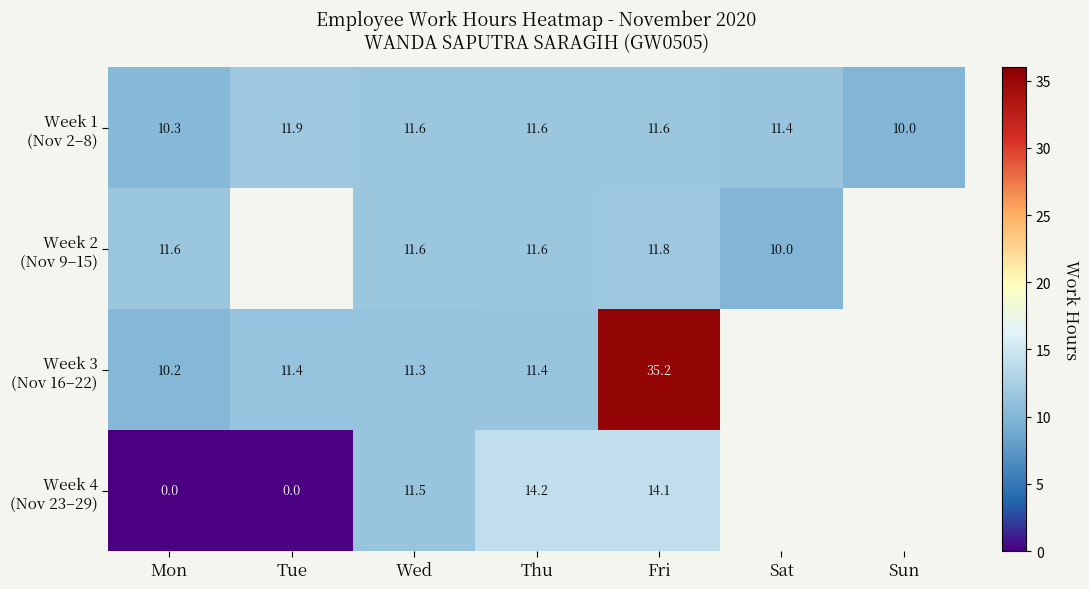

At which category does the chart reach its peak across all series?

Fri